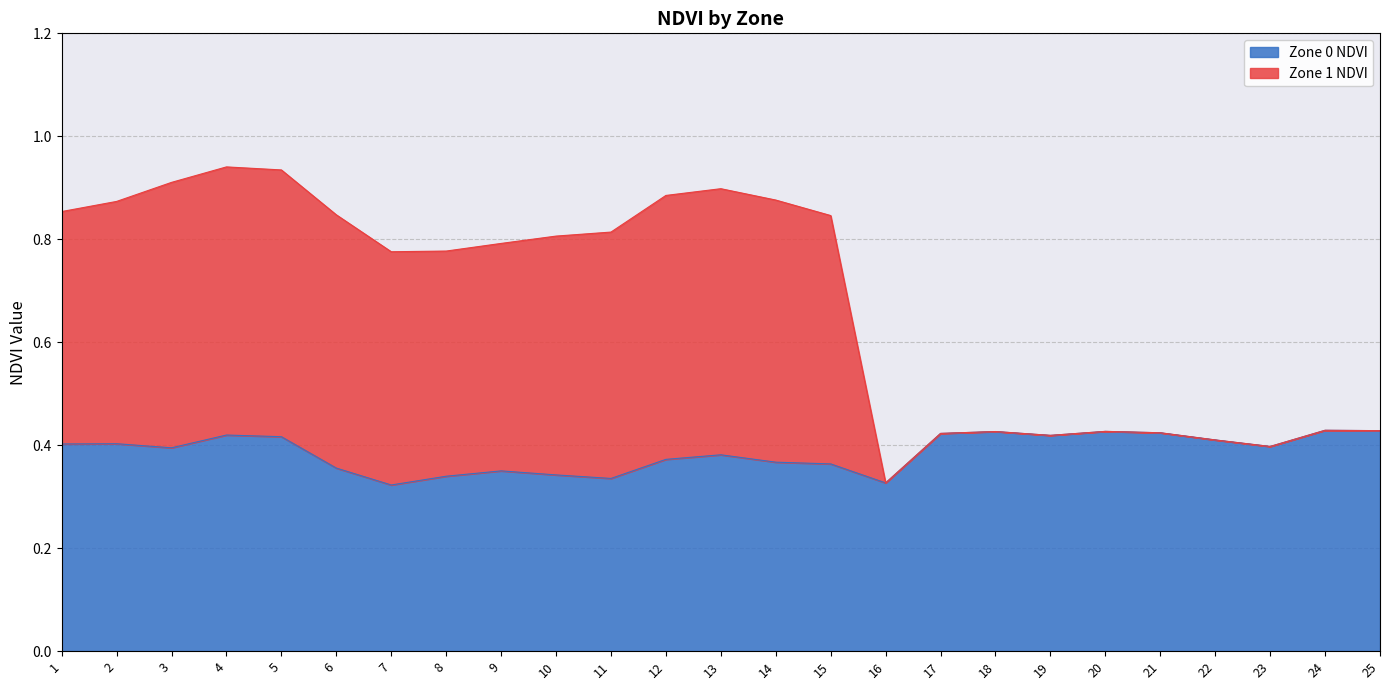

How many lines are shown in the chart?

2